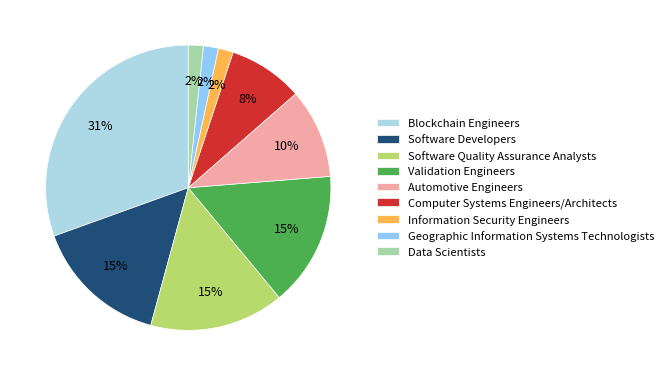

True or false: Geographic Information Systems Technologists accounts for 8% of the total.

False